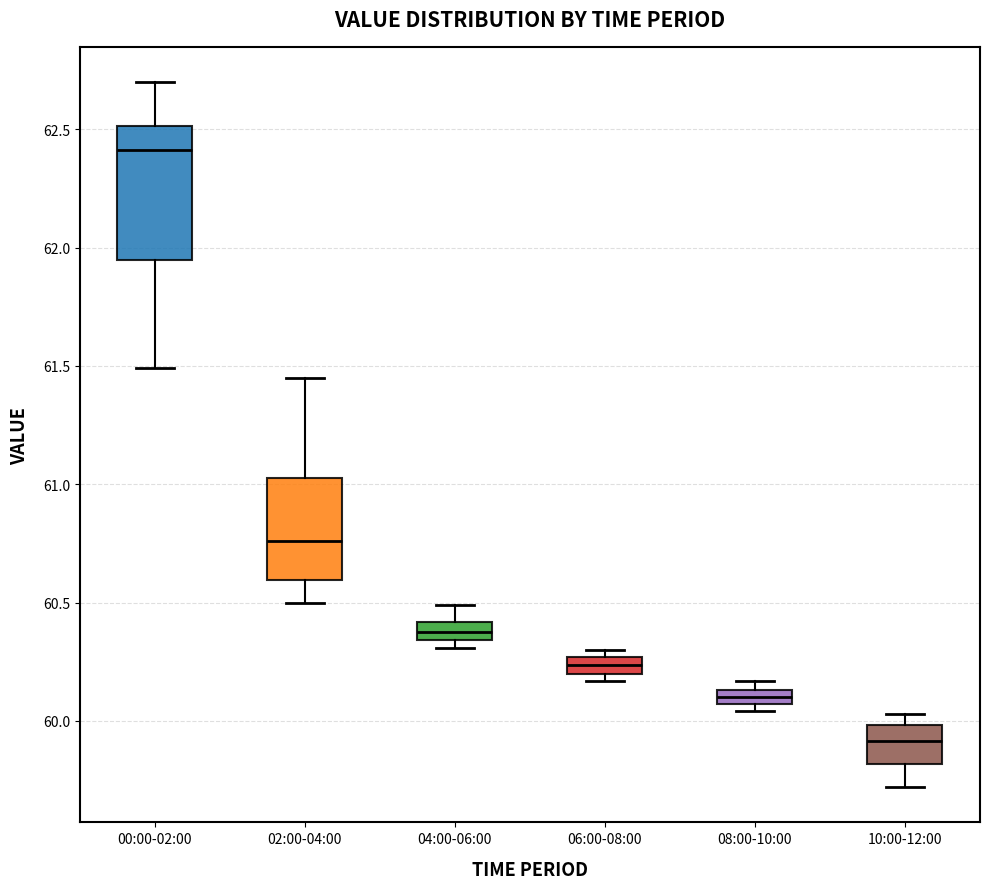

Comparing the boxes themselves (not the whiskers), which one is the tallest?

00:00-02:00